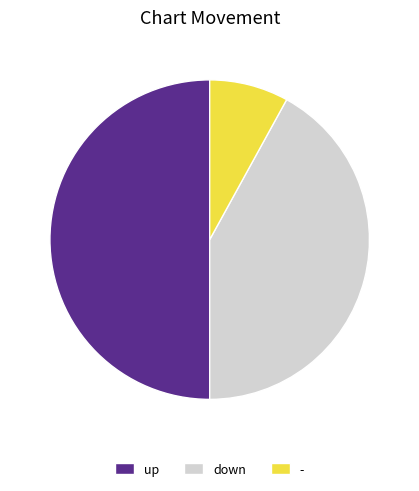

Which slice is the largest?

up